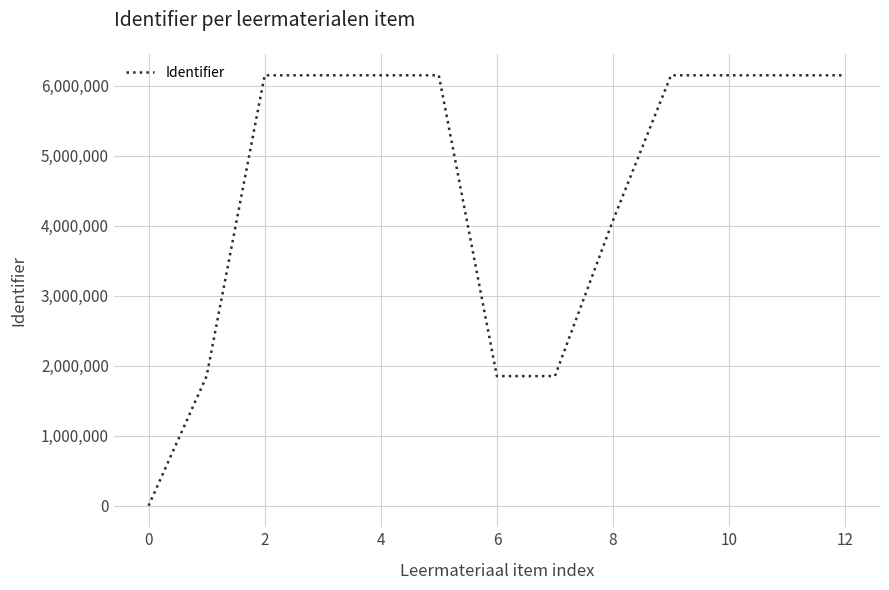

What is the difference between the maximum and minimum values?

6151196